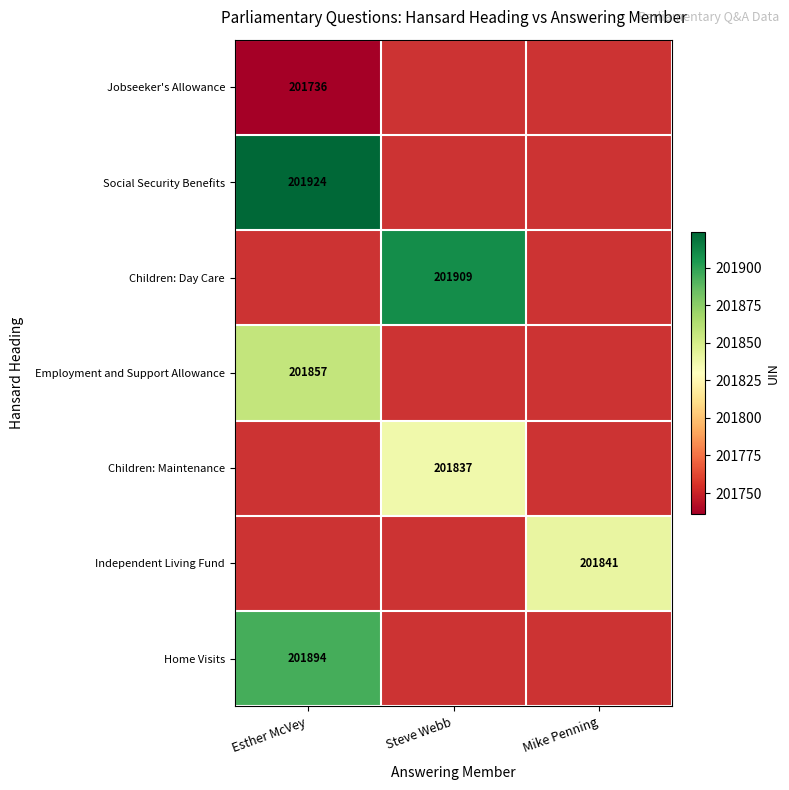

Which has a higher value, Esther McVey or Mike Penning?

Mike Penning